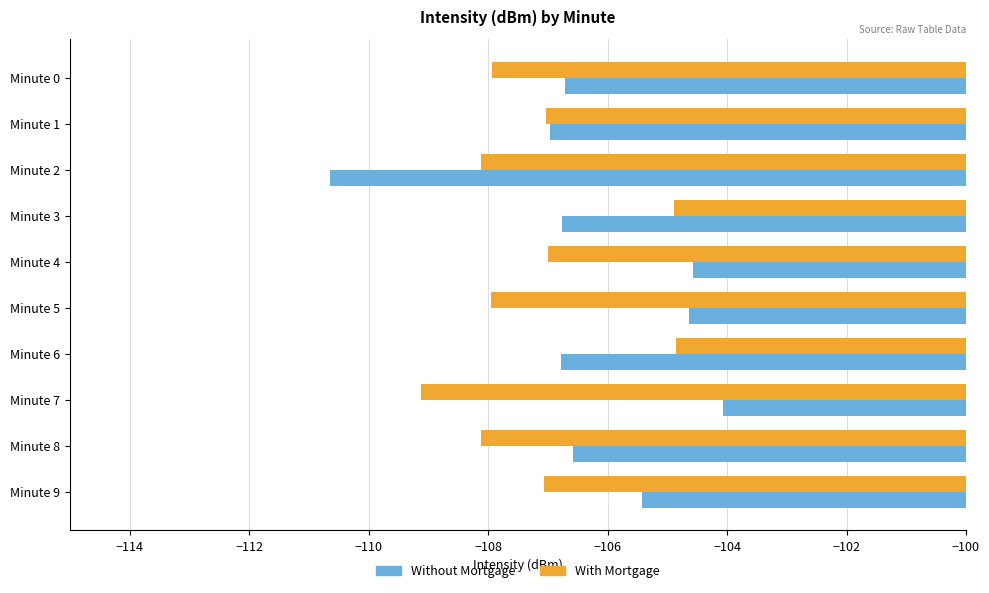

List the series in order of their overall mean, lowest first.

With Mortgage, Without Mortgage